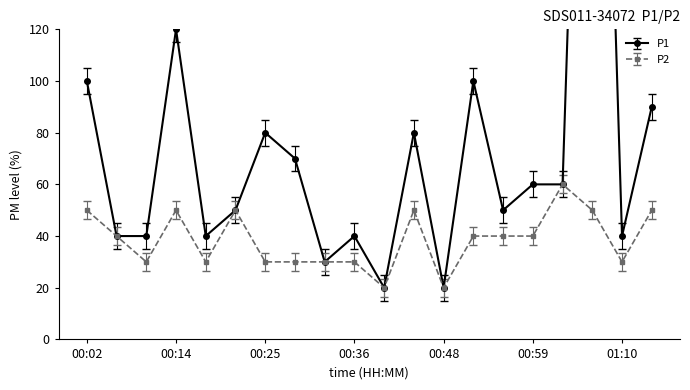

Reading left to right, transcribe all the data shown in this chart.

P1: 00:02=100.0	00:06=40.0	00:10=40.0	00:14=120.0	00:18=40.0	00:21=50.0	00:25=80.0	00:29=70.0	00:33=30.0	00:36=40.0	00:40=20.0	00:44=80.0	00:48=20.0	00:52=100.0	00:55=50.0	00:59=60.0	01:03=60.0	01:07=410.0	01:10=40.0	01:14=90.0
P2: 00:02=50.0	00:06=40.0	00:10=30.0	00:14=50.0	00:18=30.0	00:21=50.0	00:25=30.0	00:29=30.0	00:33=30.0	00:36=30.0	00:40=20.0	00:44=50.0	00:48=20.0	00:52=40.0	00:55=40.0	00:59=40.0	01:03=60.0	01:07=50.0	01:10=30.0	01:14=50.0